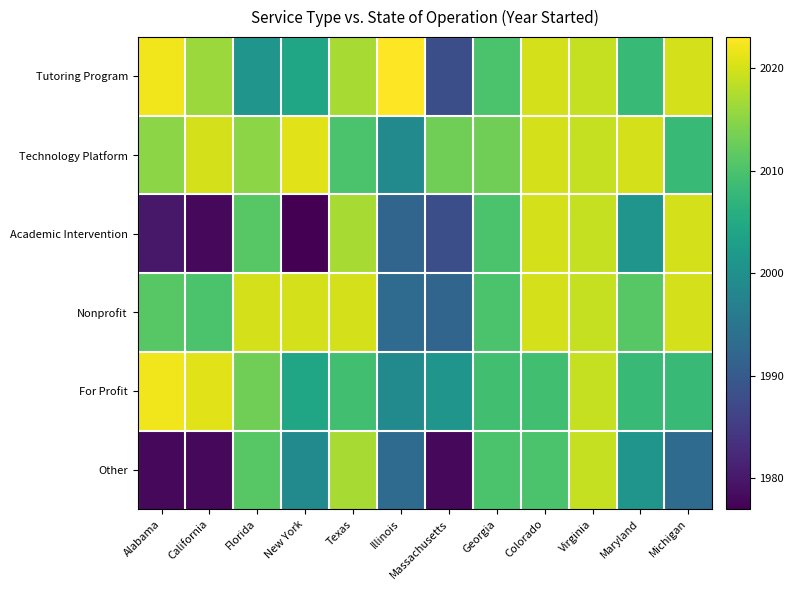

What is the total value across all series at Texas?

12090